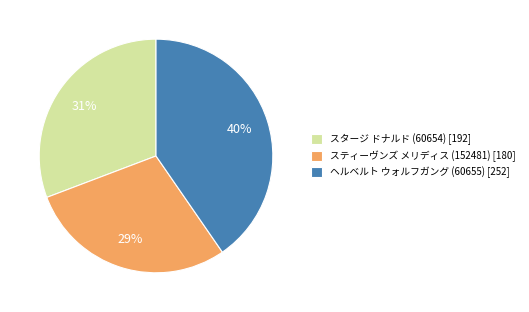

To the nearest percent, what is the combined percentage of スタージ ドナルド (60654) [192] and スティーヴンズ メリディス (152481) [180]?

60%